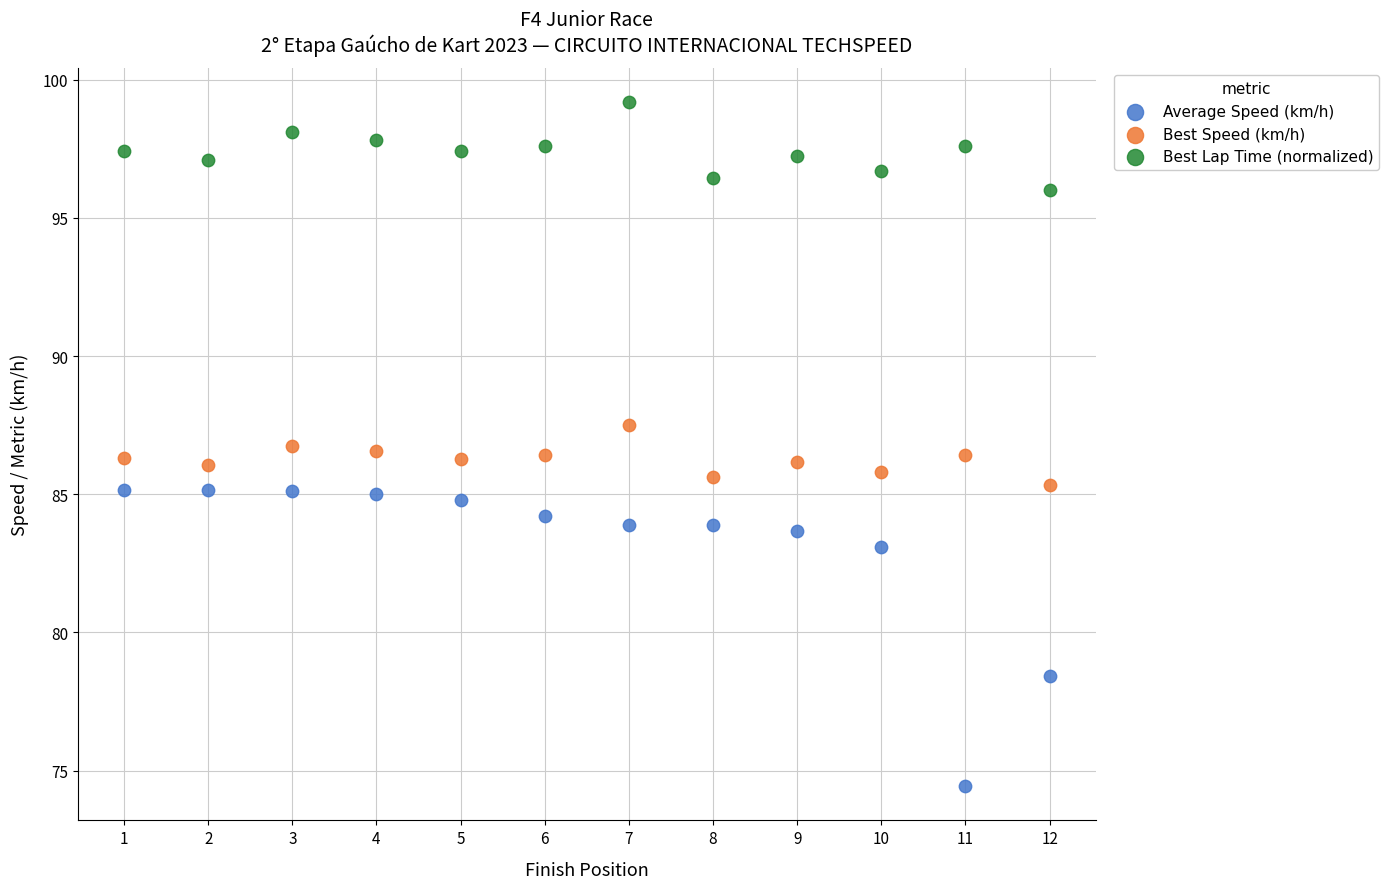

Which series reaches the maximum Y coordinate?

Best Lap Time (normalized)